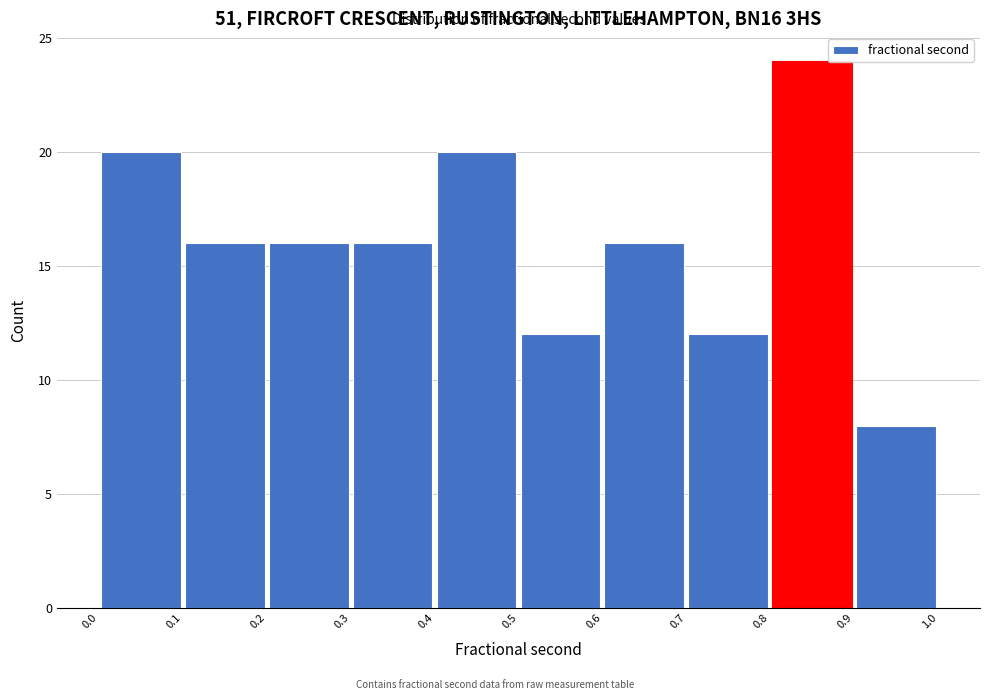

Reading left to right, transcribe this chart: for each bar, give the range it covers on the x-axis and its height. The values are not printed on the chart, so give them approximately, as read against the axis.

0.0 to 0.1: 20
0.1 to 0.2: 16
0.2 to 0.3: 16
0.3 to 0.4: 16
0.4 to 0.5: 20
0.5 to 0.6: 12
0.6 to 0.7: 16
0.7 to 0.8: 12
0.8 to 0.9: 24
0.9 to 1.0: 8